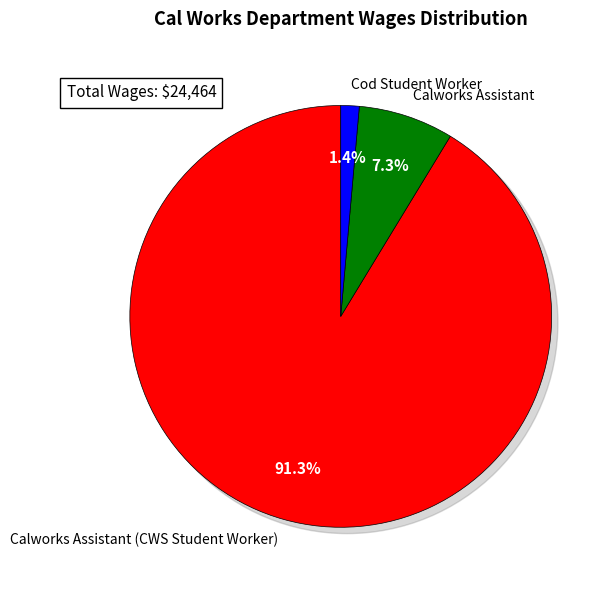

What is the ratio of the value at Calworks Assistant to the value at Cod Student Worker?

5.2